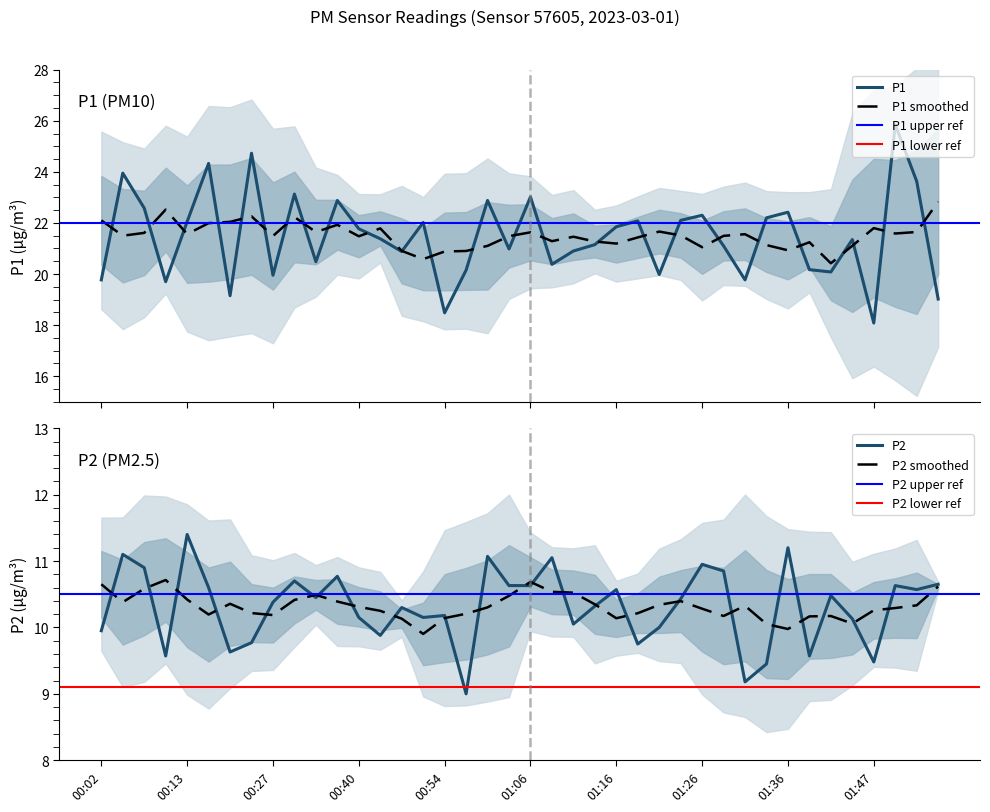

Which series changed the most between 00:32 and 01:47?

P1